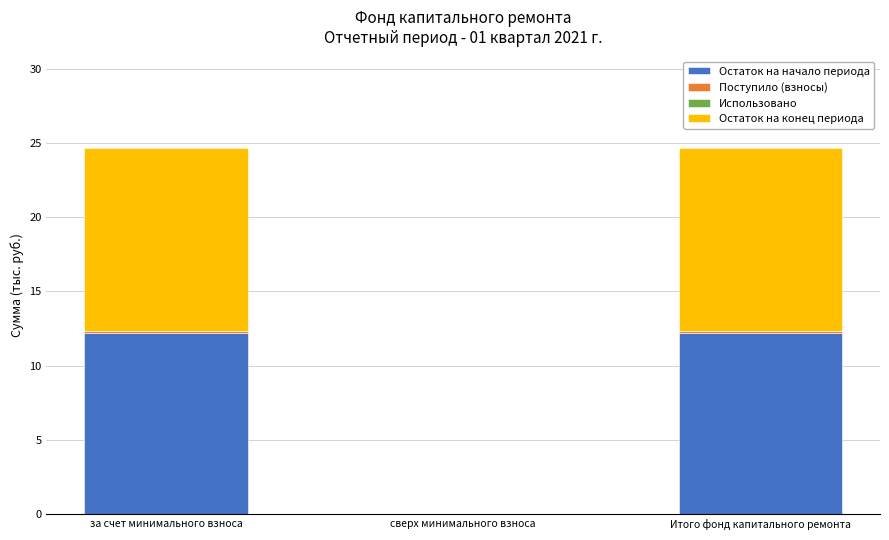

The value of Остаток на начало периода at за счет минимального взноса is 2.6. True or false?

False